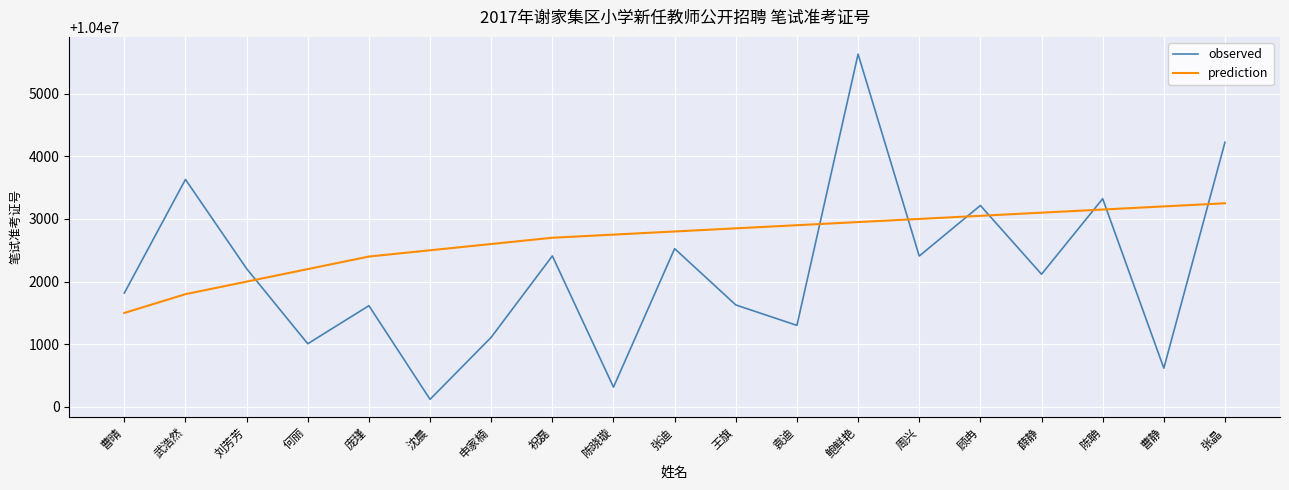

What position from the right is 顾冉?

5